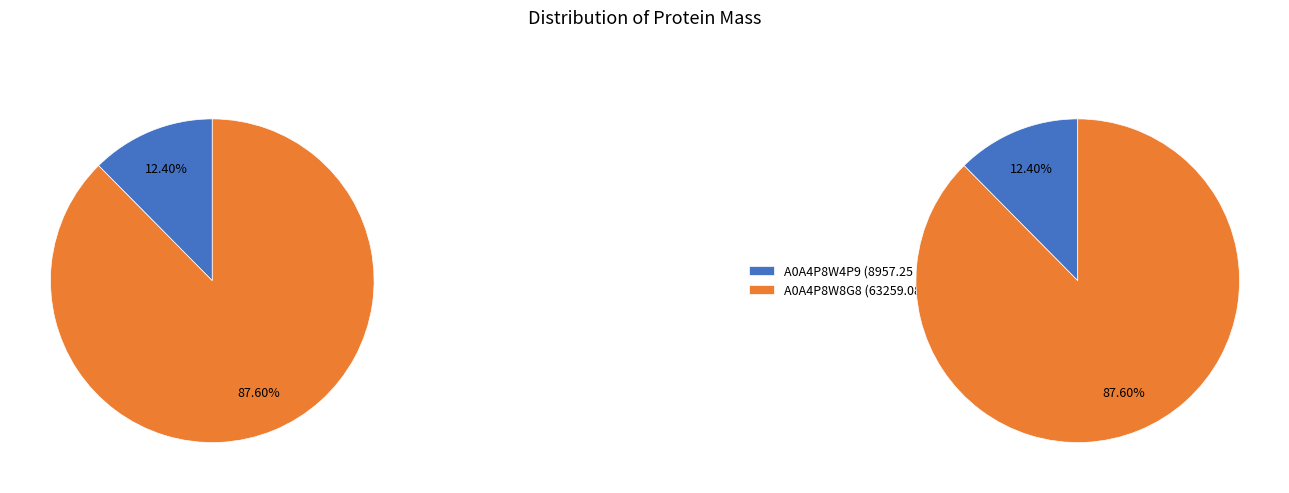

Combined, what portion of the pie is tr|A0A4P8W8G8|A0A4P8W8G8_9VIRU and tr|A0A4P8W4P9|A0A4P8W4P9_9VIRU?

100.0%